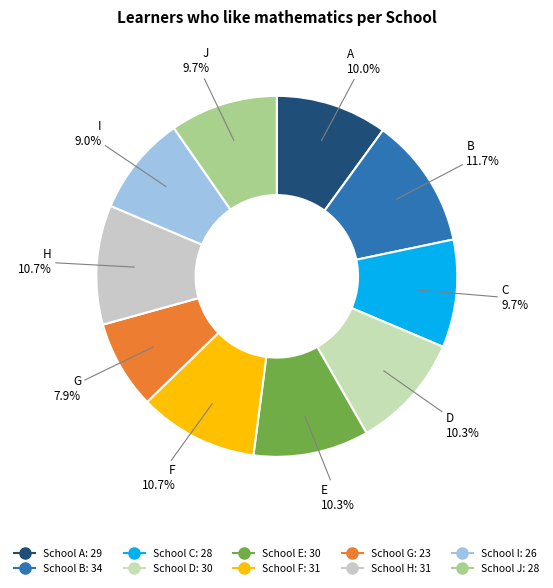

How many slices are in this pie chart?

10